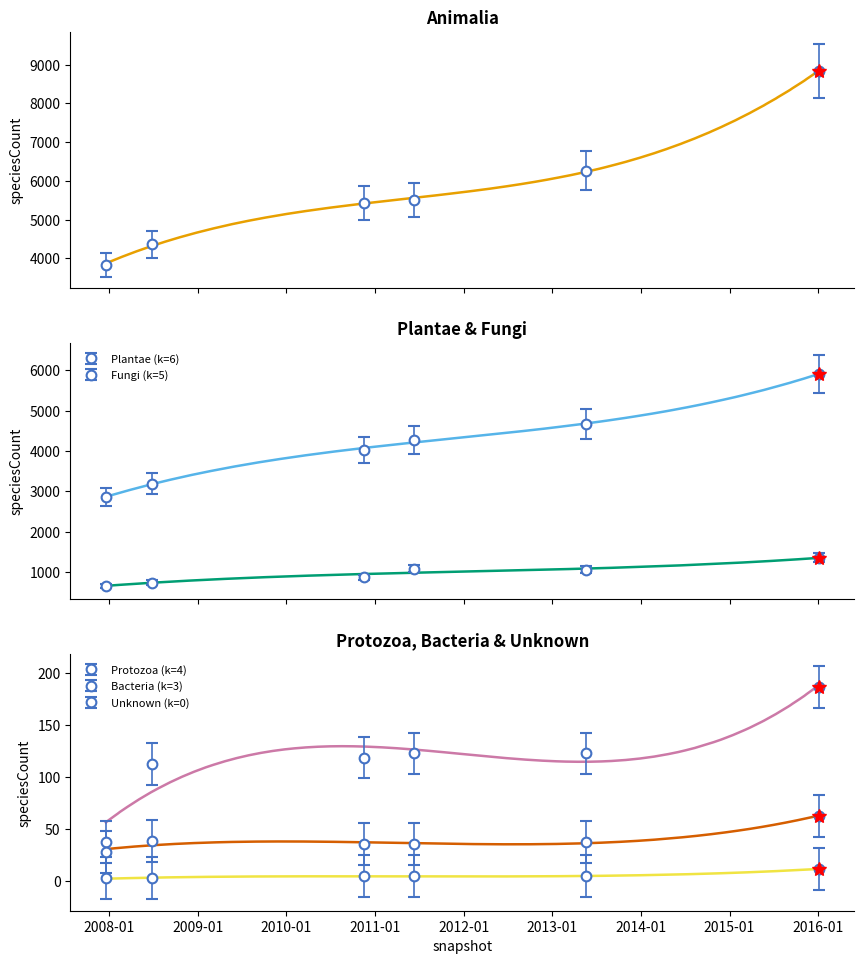

True or false: Protozoa (k=4) and Bacteria (k=3) intersect in this chart.

False